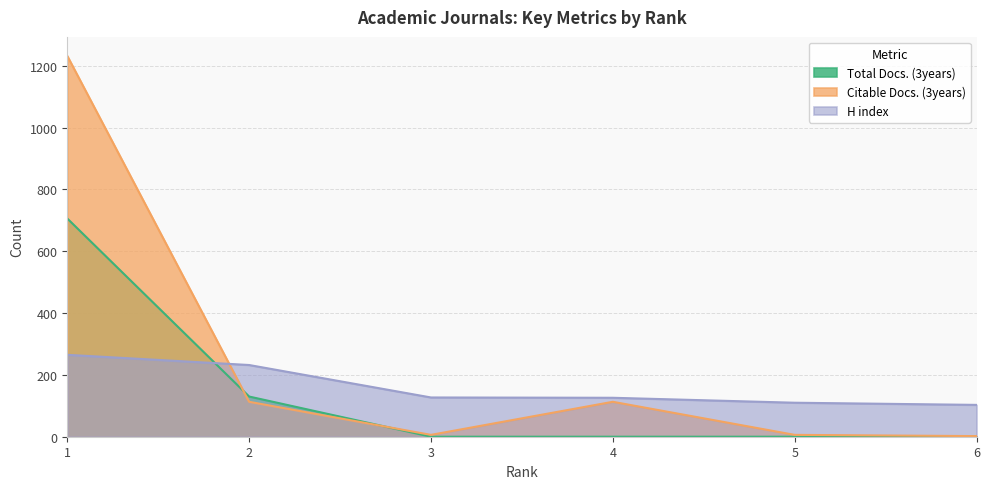

What are all the series names shown in the legend?

Total Docs. (3years), Citable Docs. (3years), H index